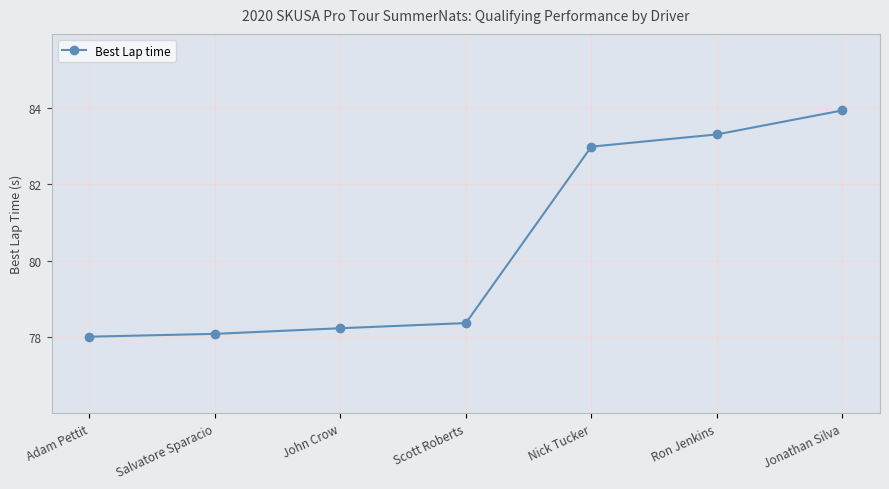

What is the ratio of the value at Adam Pettit to the value at Scott Roberts?

1.0